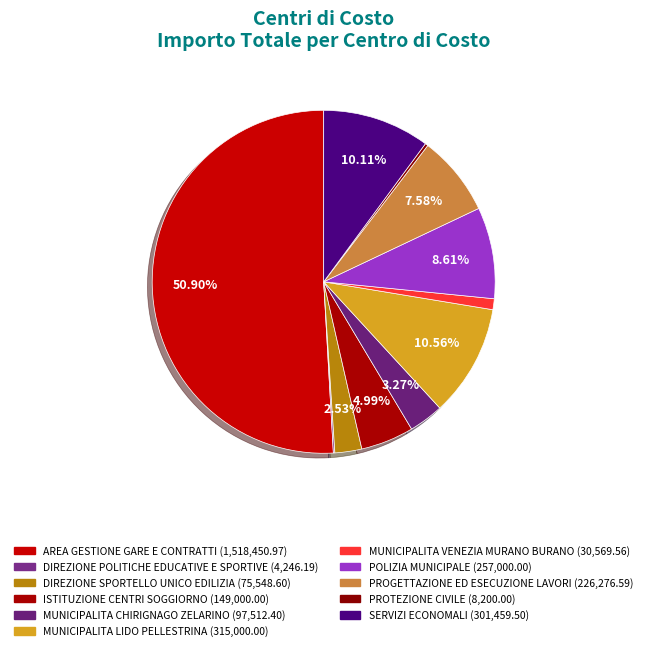

Is the sum of PROTEZIONE CIVILE and DIREZIONE SPORTELLO UNICO EDILIZIA greater than half?

No